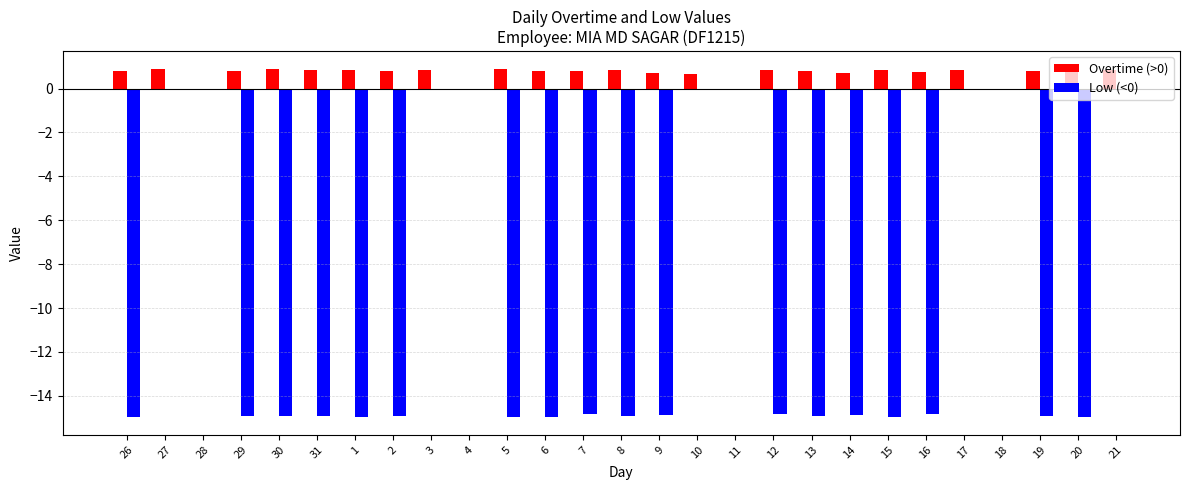

True or false: Low has a value of -6.6 at 30.

False